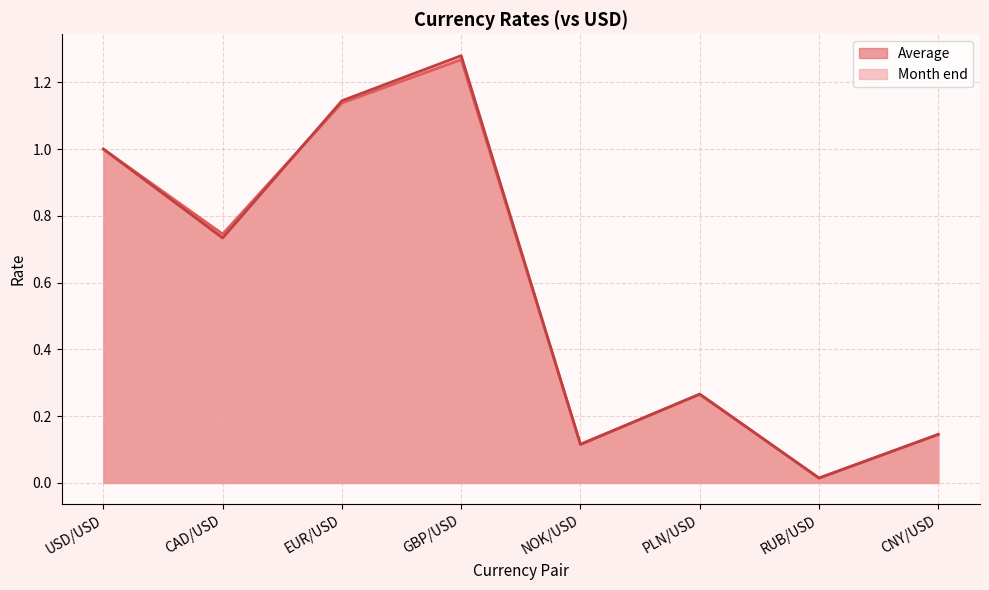

Count the number of data series in this chart.

2